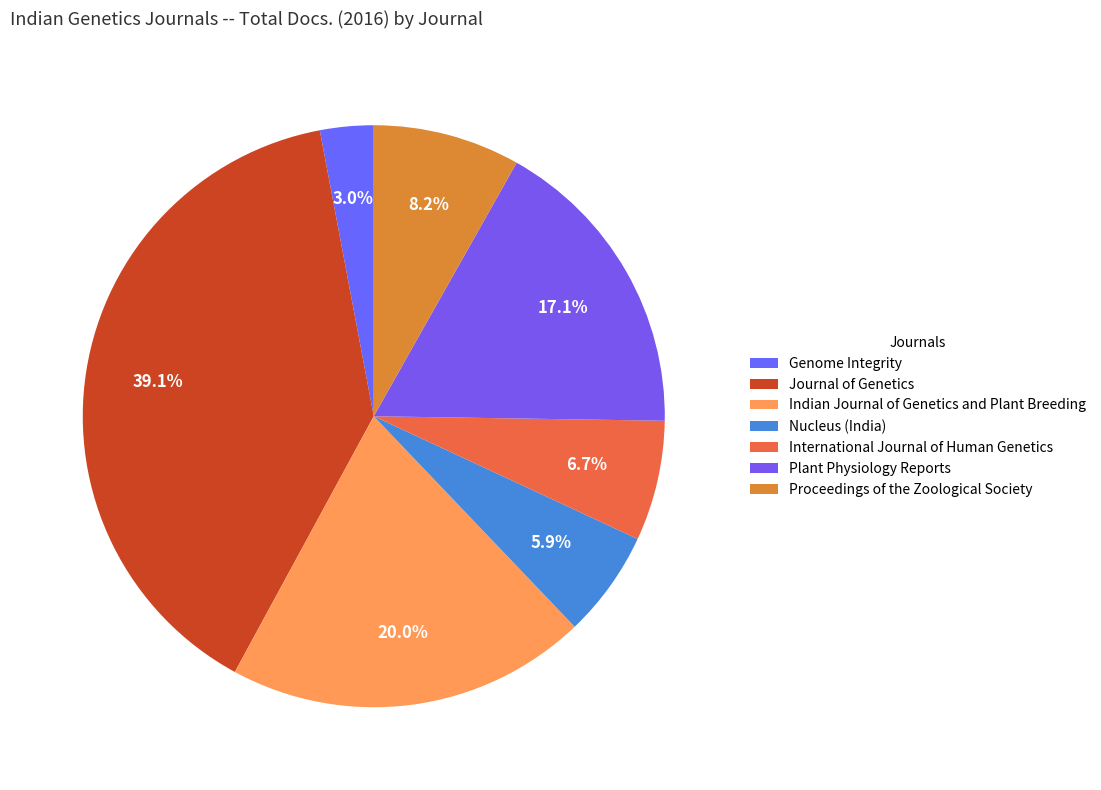

How many slices are in this pie chart?

7